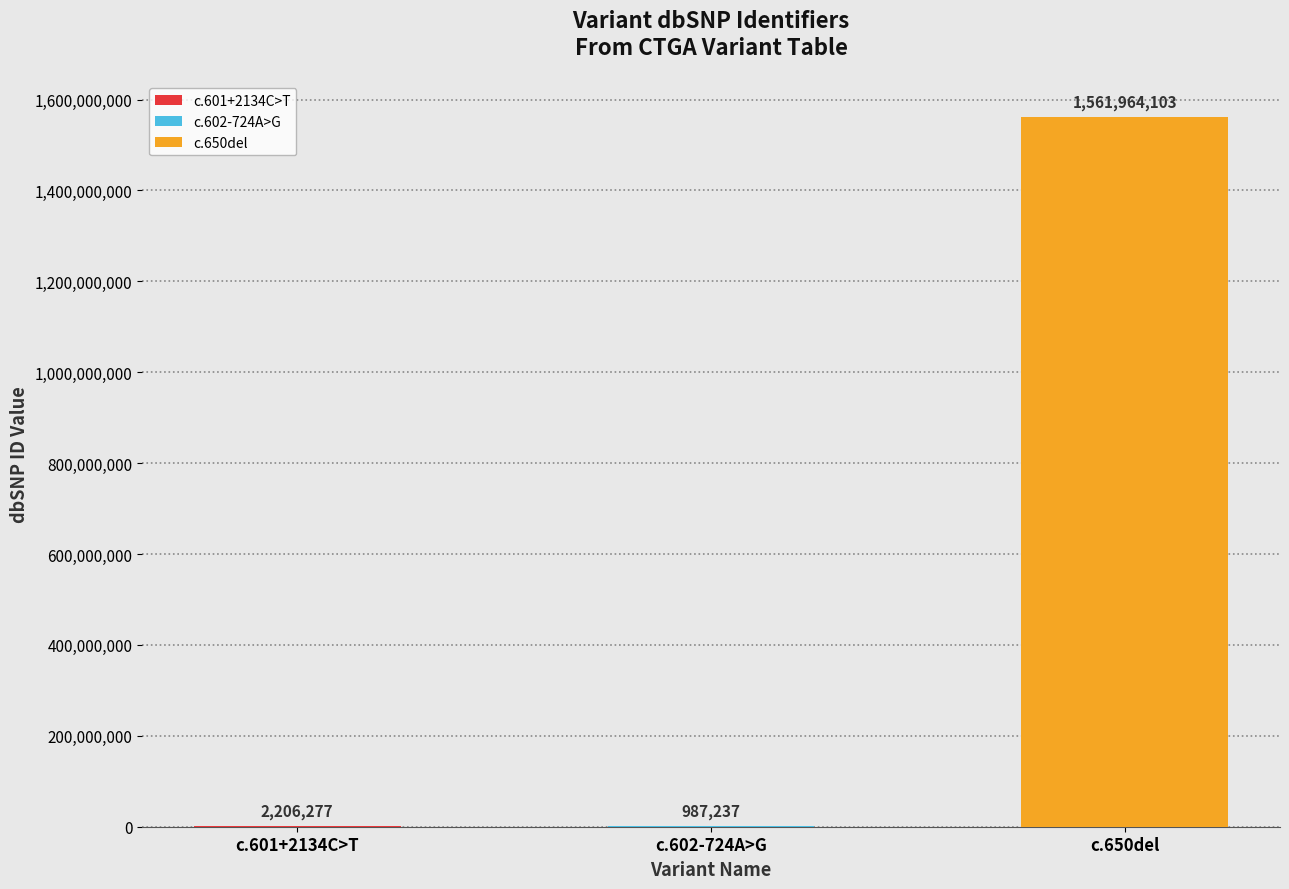

The value at c.650del is 1561964103. True or false?

True